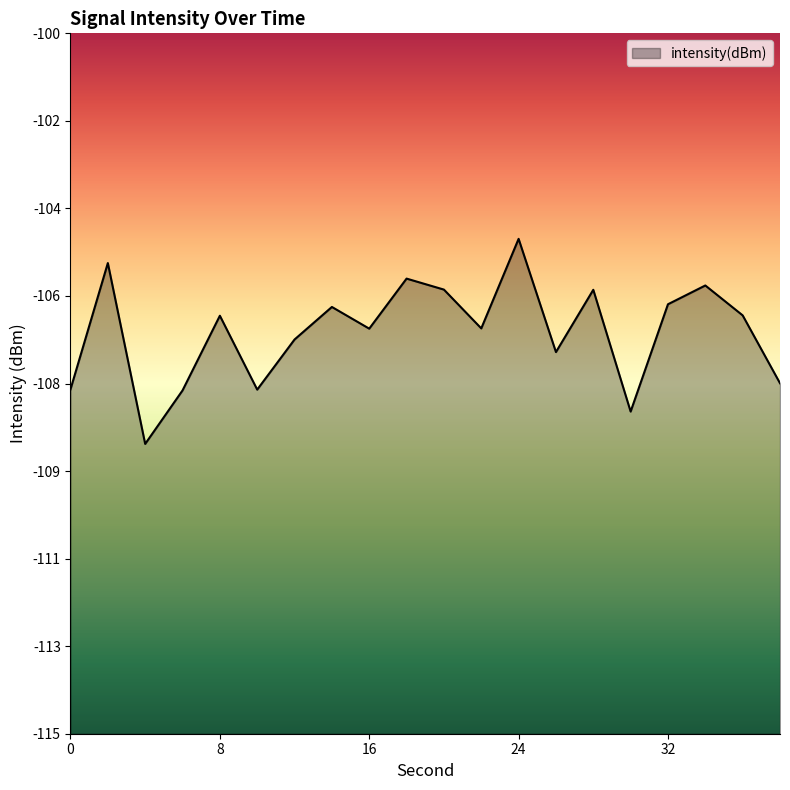

True or false: the data shows -162.8 at 2.

False